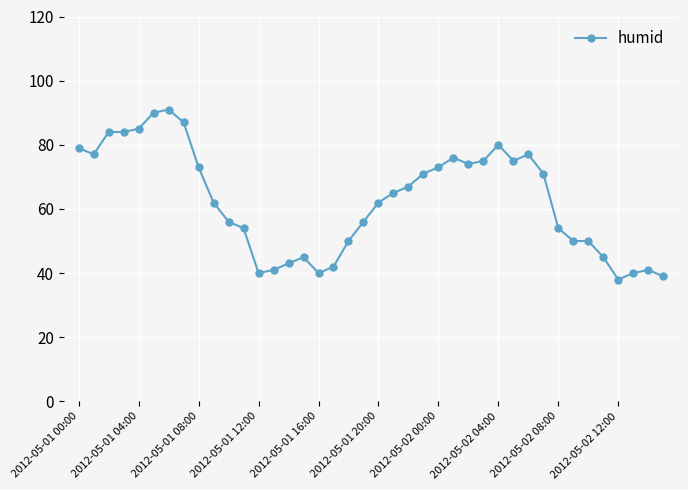

True or false: the data has more than 0 interior local peaks.

True